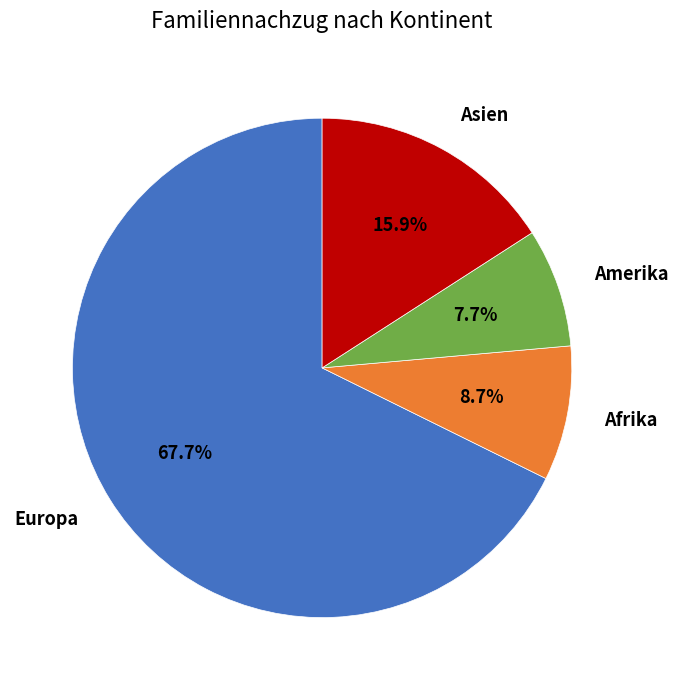

How many segments does this pie chart have?

4